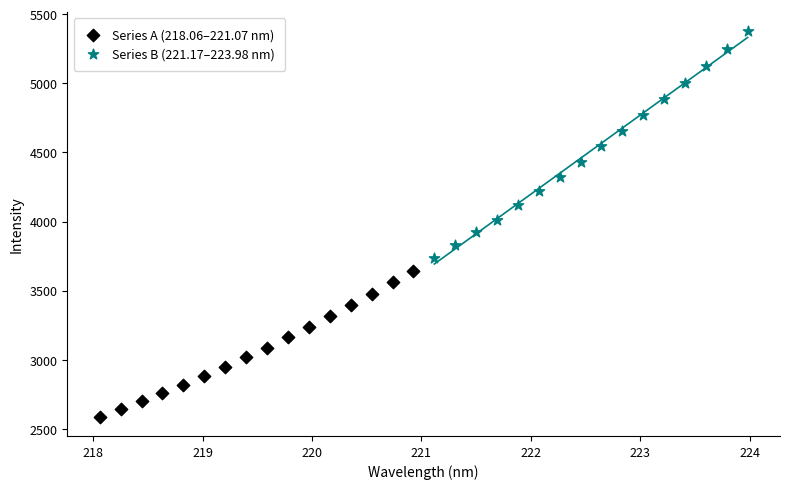

Which series contains the highest Y value?

Series B (221.17–223.98 nm)